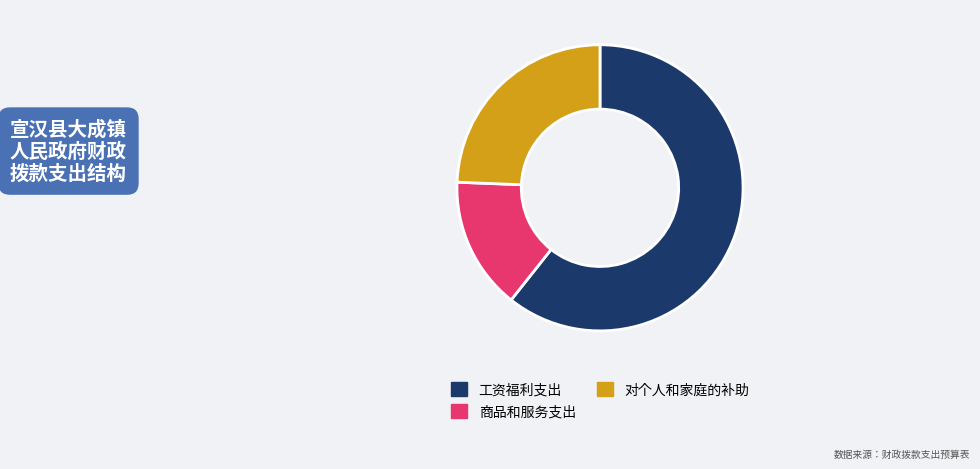

True or false: 工资福利支出 accounts for 61% of the total.

True